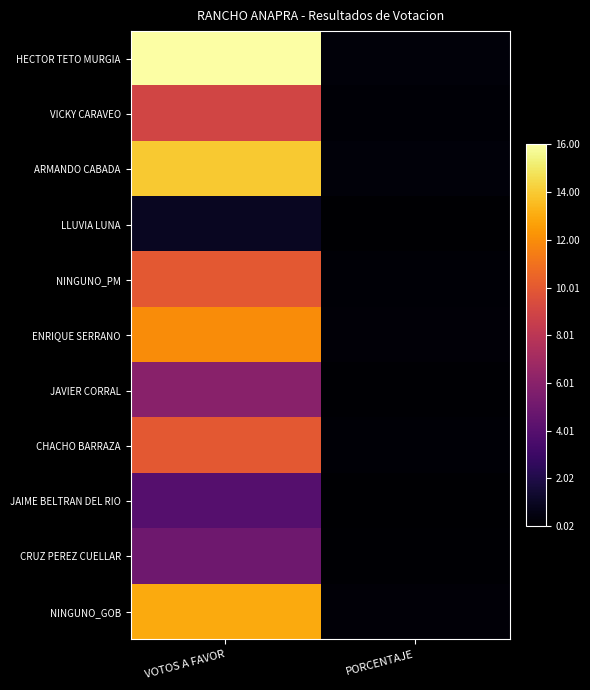

Reading left to right, list all the values displayed in this chart.

HECTOR TETO MURGIA: VOTOS A FAVOR=16.0	PORCENTAJE=0.3
VICKY CARAVEO: VOTOS A FAVOR=9.0	PORCENTAJE=0.2
ARMANDO CABADA: VOTOS A FAVOR=14.0	PORCENTAJE=0.3
LLUVIA LUNA: VOTOS A FAVOR=1.0	PORCENTAJE=0.0
NINGUNO_PM: VOTOS A FAVOR=10.0	PORCENTAJE=0.2
ENRIQUE SERRANO: VOTOS A FAVOR=12.0	PORCENTAJE=0.2
JAVIER CORRAL: VOTOS A FAVOR=6.0	PORCENTAJE=0.1
CHACHO BARRAZA: VOTOS A FAVOR=10.0	PORCENTAJE=0.2
JAIME BELTRAN DEL RIO: VOTOS A FAVOR=4.0	PORCENTAJE=0.1
CRUZ PEREZ CUELLAR: VOTOS A FAVOR=5.0	PORCENTAJE=0.1
NINGUNO_GOB: VOTOS A FAVOR=13.0	PORCENTAJE=0.3